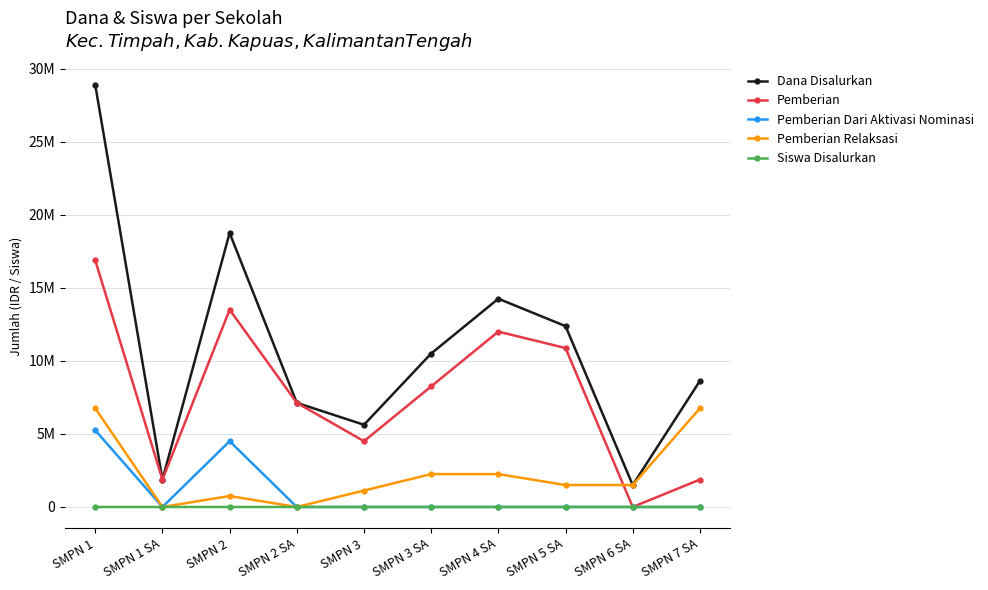

At which category does the chart reach its peak across all series?

SMPN 1